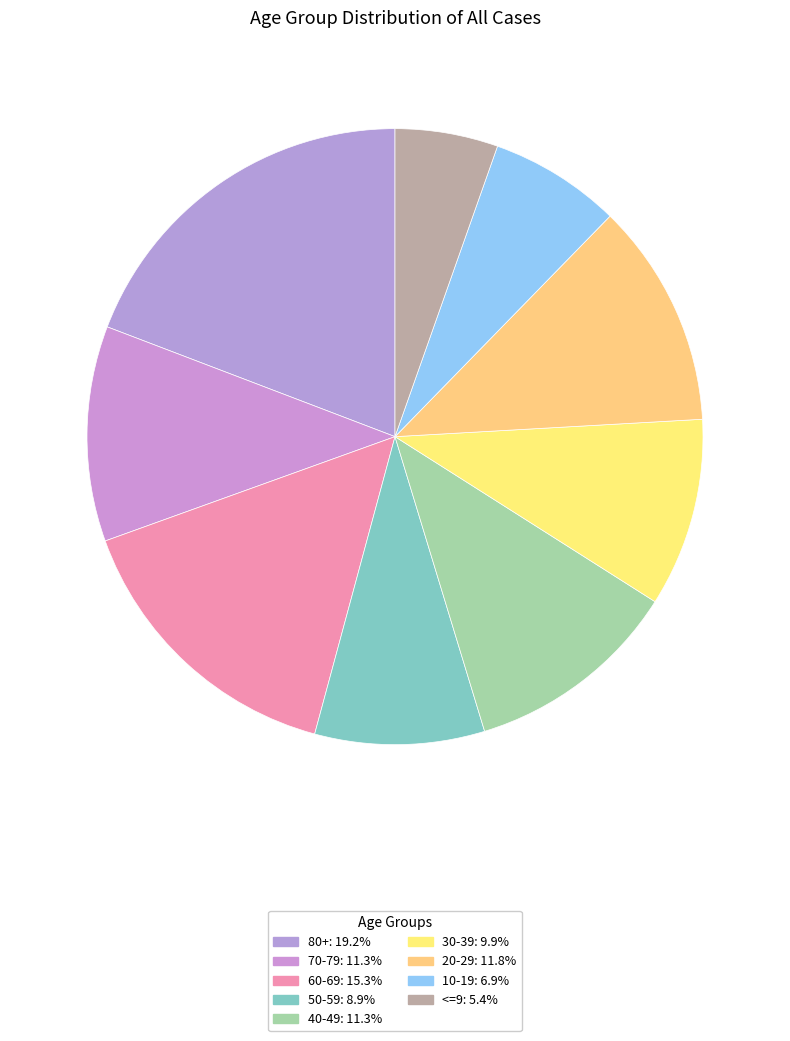

True or false: 40-49 accounts for 20% of the total.

False